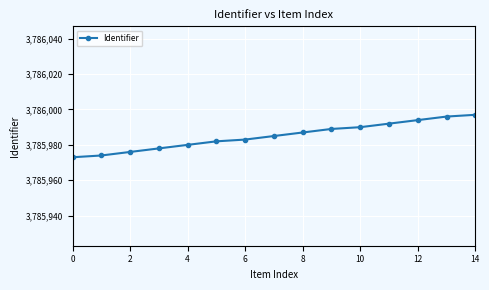

What is the difference between the maximum and minimum values?

24